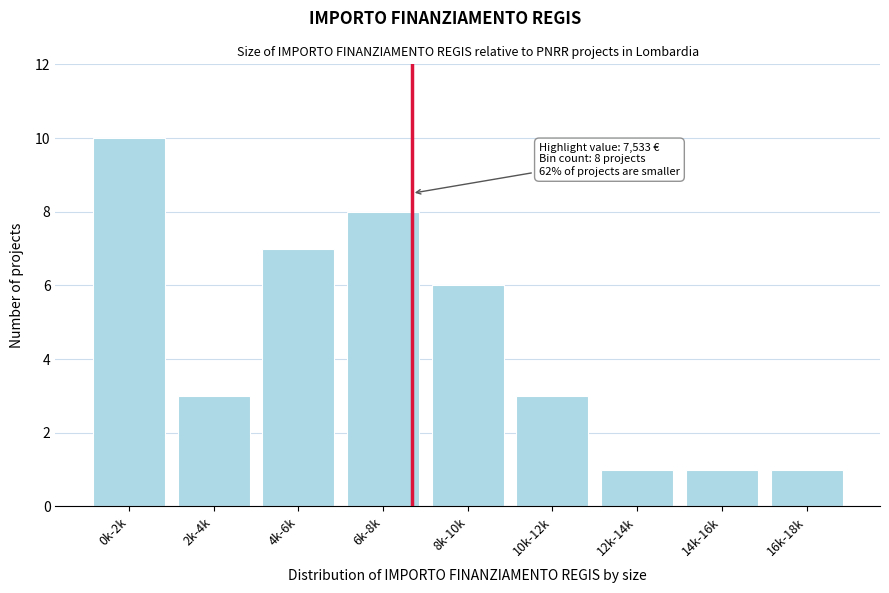

Reading left to right, what are all the values shown in this chart?

10	3	7	8	6	3	1	1	1